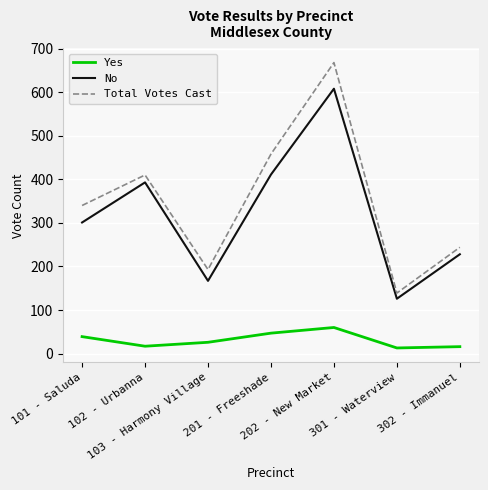

What is the lowest value of the Total Votes Cast series?

139